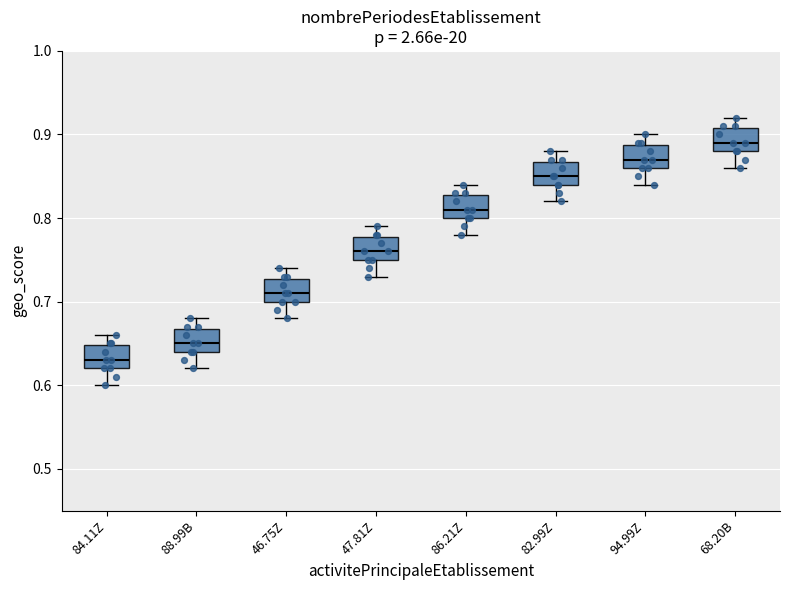

Which box's median line is the lowest?

84.11Z